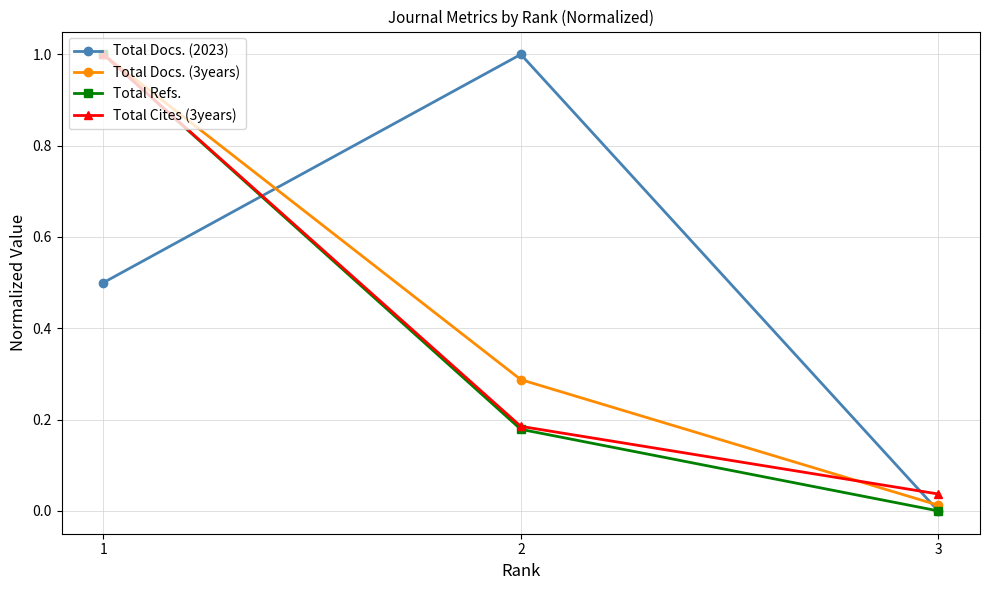

What is the difference between the maximum and minimum values in the Total Docs. (3years) series?

1.0